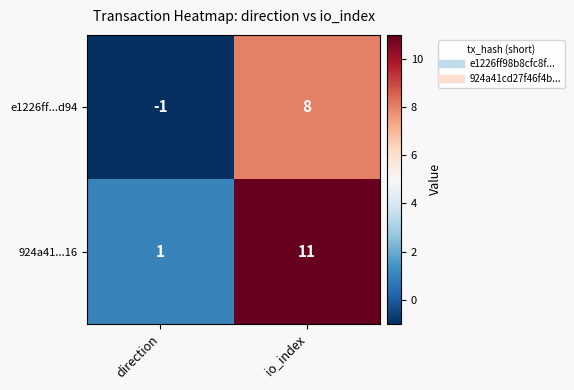

At direction, list the series in order from largest to smallest.

924a41...16, e1226ff...d94